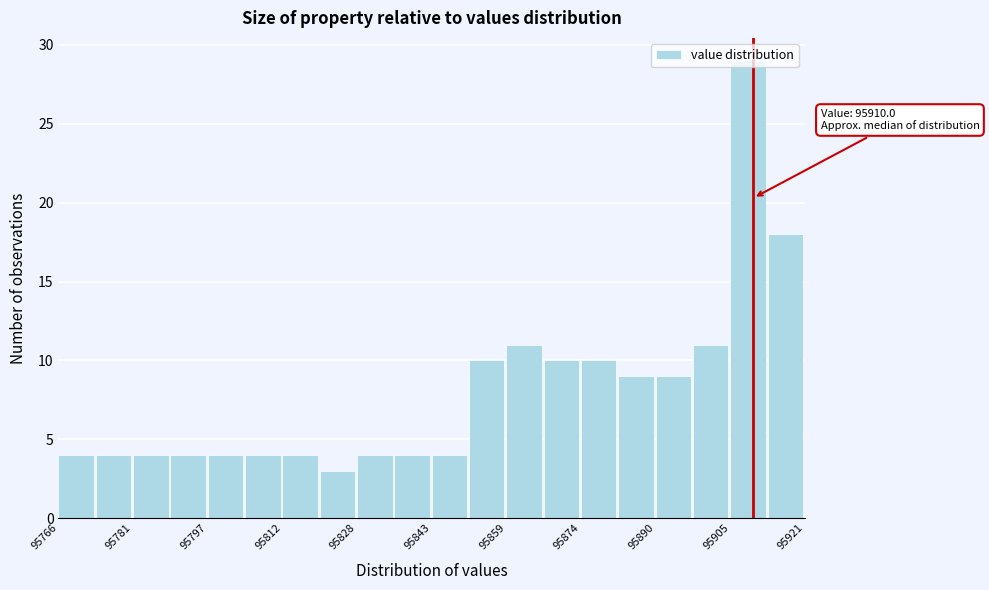

Around what value on the x-axis is the tallest bar? Give the approximate position of its centre, as read against the axis.

95908